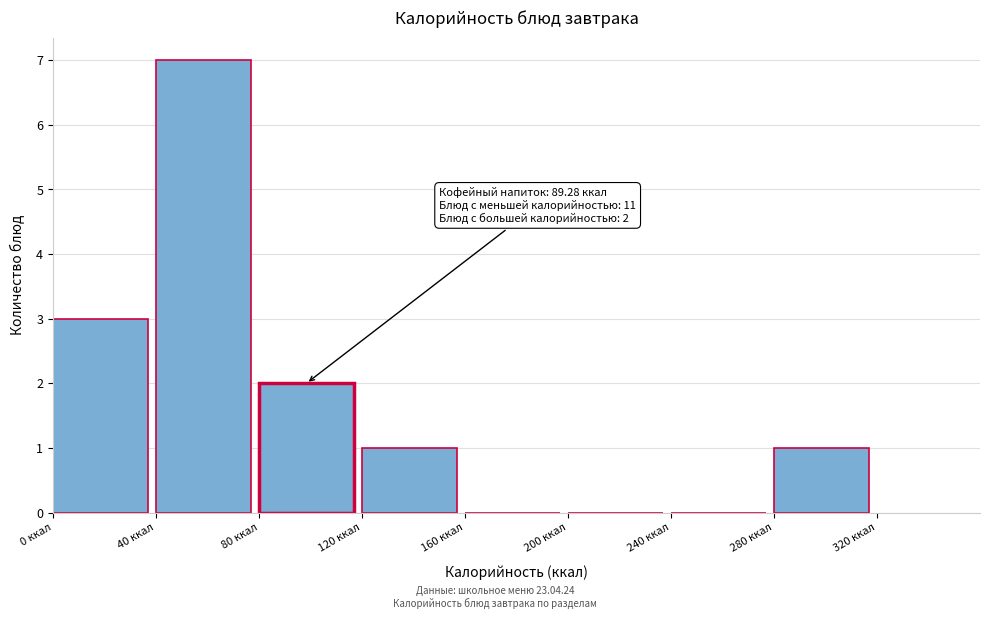

Over which range of the x-axis is the bar tallest?

40 to 80